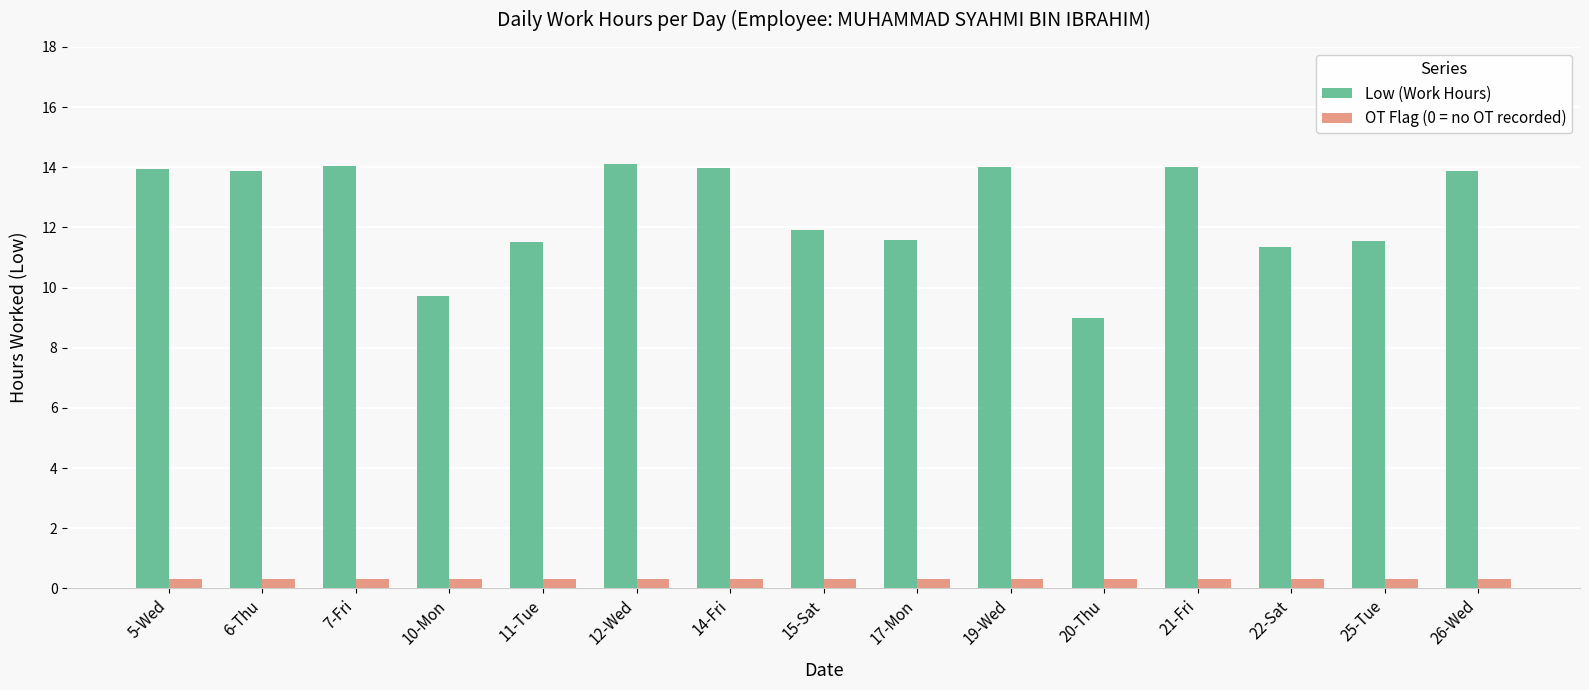

The value of Low (Work Hours) at 21-Fri is 14.0. True or false?

True